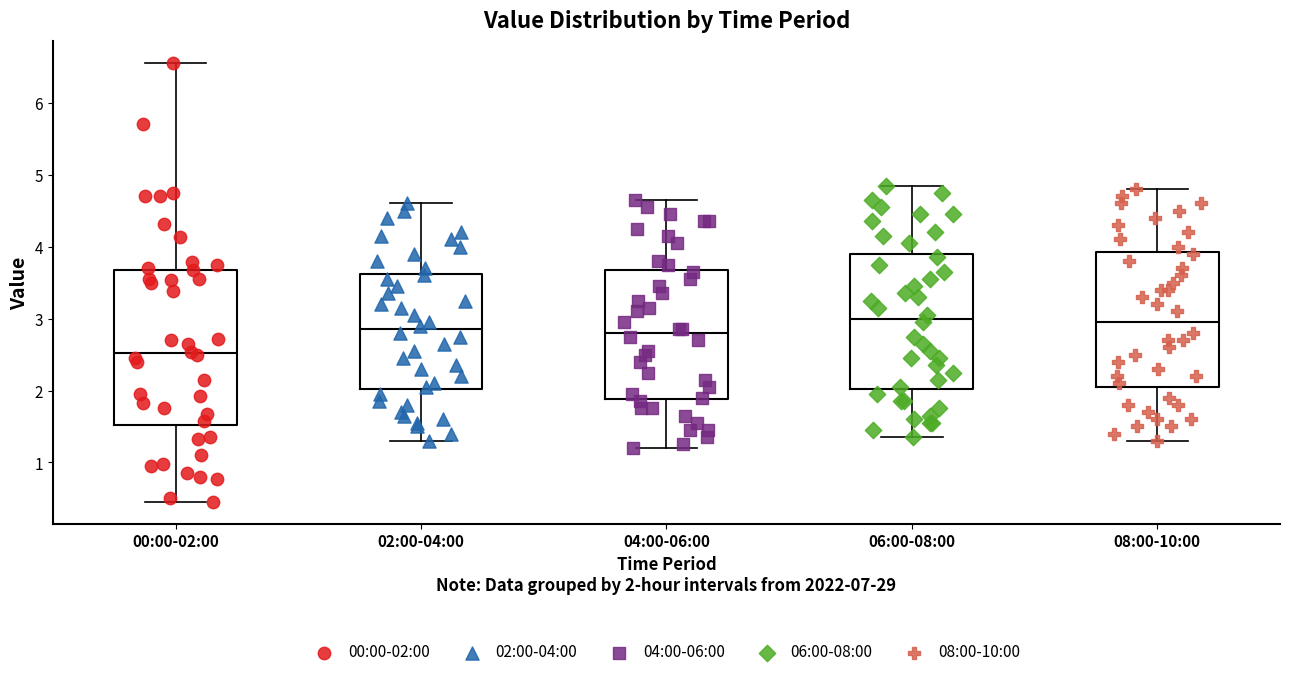

Reading left to right, transcribe this box plot: for each box, give where its median line is, the range the box spans, and where its two whiskers end, as read against the y-axis. The values are not printed on the chart, so give them approximately, as read against the axis.

00:00-02:00: median 2.5, box 1.5 to 3.7, whiskers 0.5 to 6.6
02:00-04:00: median 2.9, box 2.0 to 3.6, whiskers 1.3 to 4.6
04:00-06:00: median 2.8, box 1.9 to 3.7, whiskers 1.2 to 4.7
06:00-08:00: median 3.0, box 2.0 to 3.9, whiskers 1.4 to 4.9
08:00-10:00: median 3.0, box 2.1 to 3.9, whiskers 1.3 to 4.8